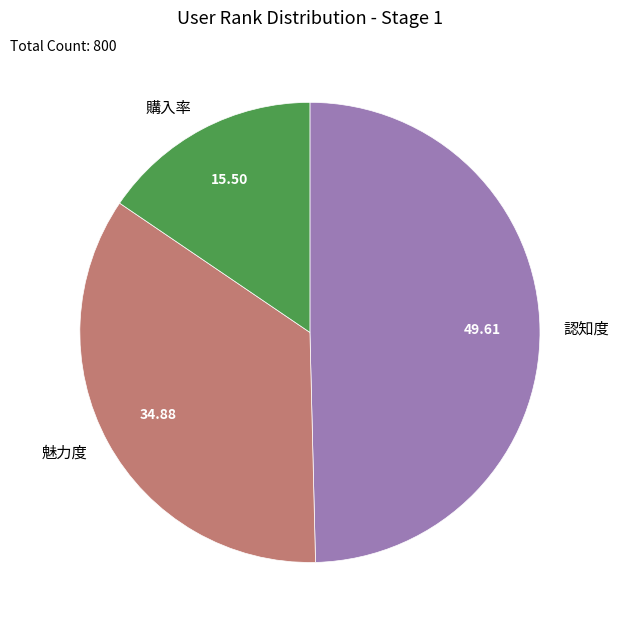

Is 認知度 the majority of the pie?

No